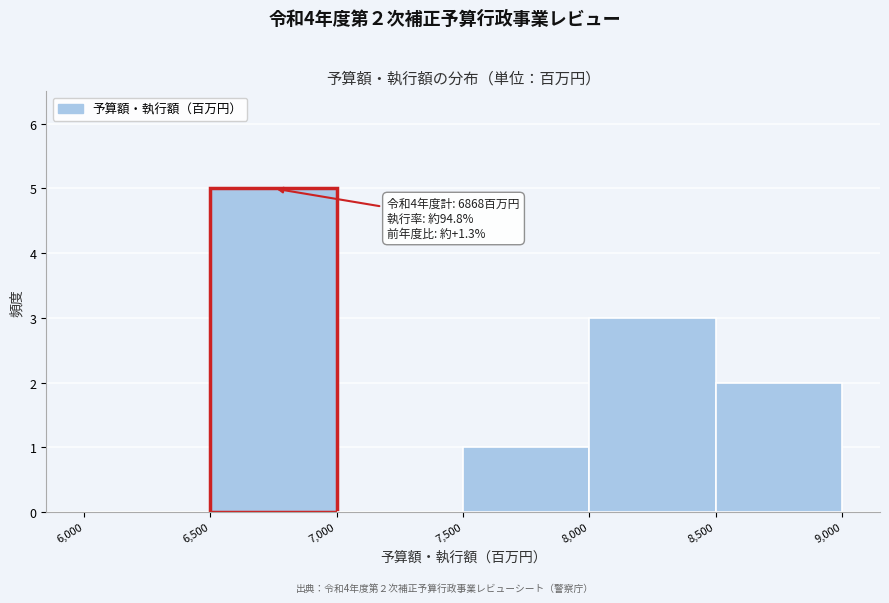

Which range on the x-axis has the tallest bar?

6,500 to 7,000